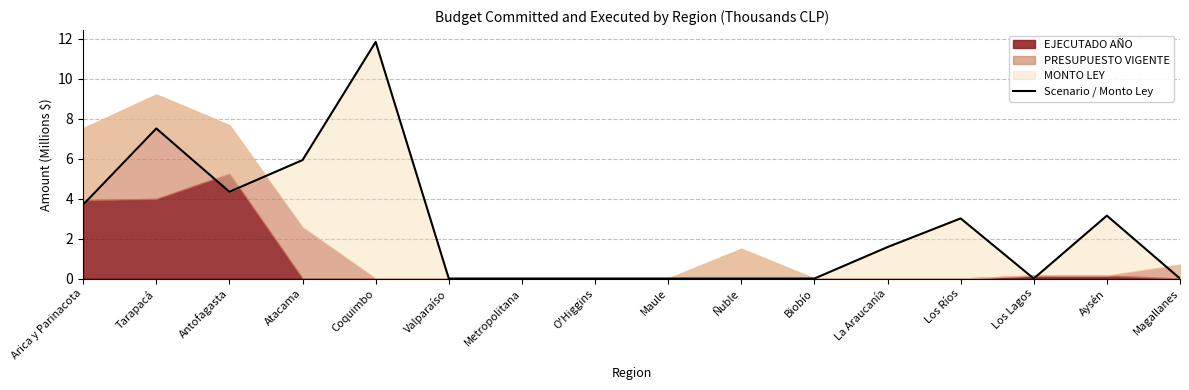

Approximately how many times larger is the value at Antofagasta compared to Tarapacá?

0.6